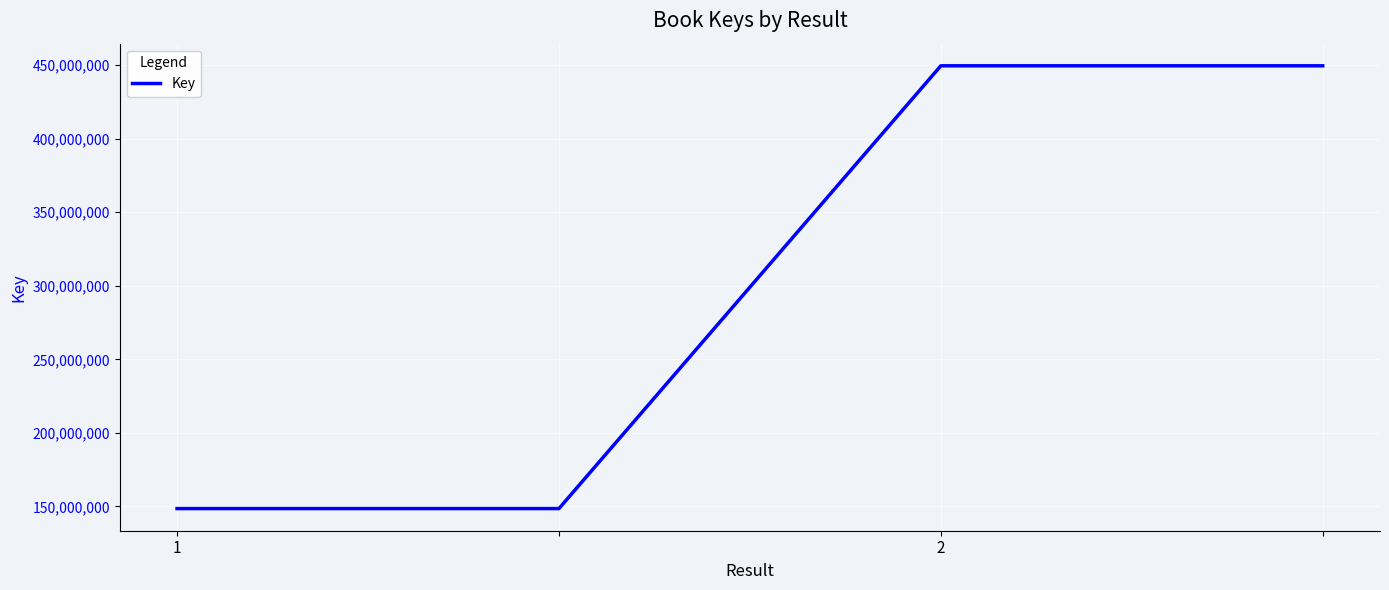

Reading left to right, list all the values displayed in this chart.

148569510	148569510	449489923	449489923